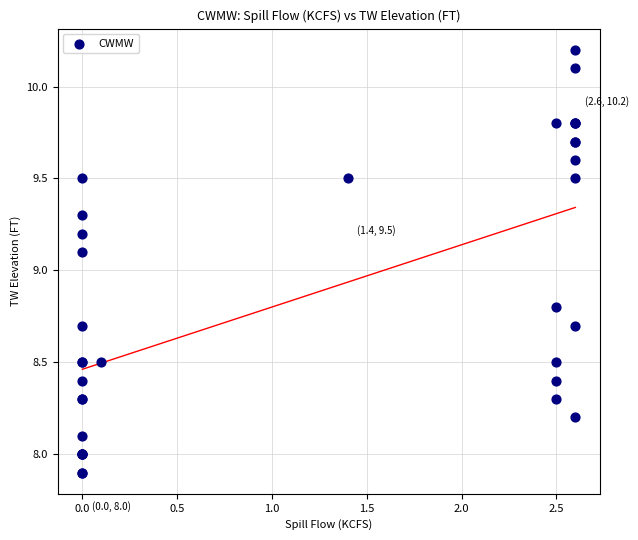

What Y value in the scatter plot is closest to 9?

9.1